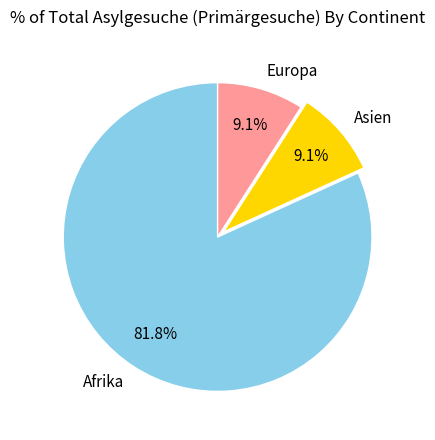

Approximately how many times larger is the value at Afrika compared to Asien?

9.0